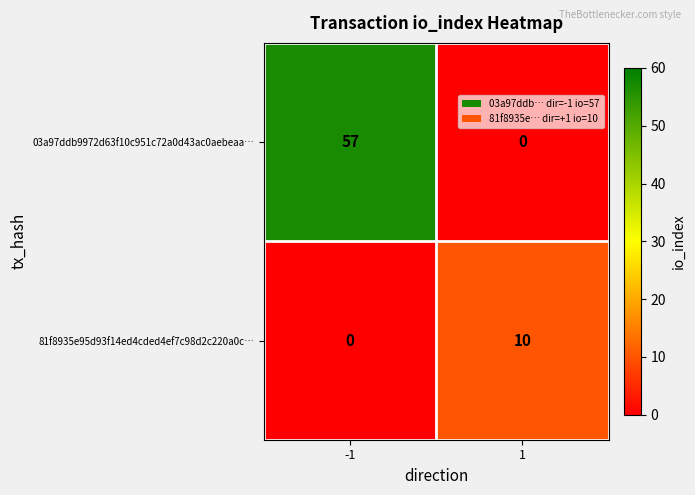

The 03a97ddb9972d63f10c951c72a0d43ac0aebeaa… series shows 57 at -1. True or false?

True